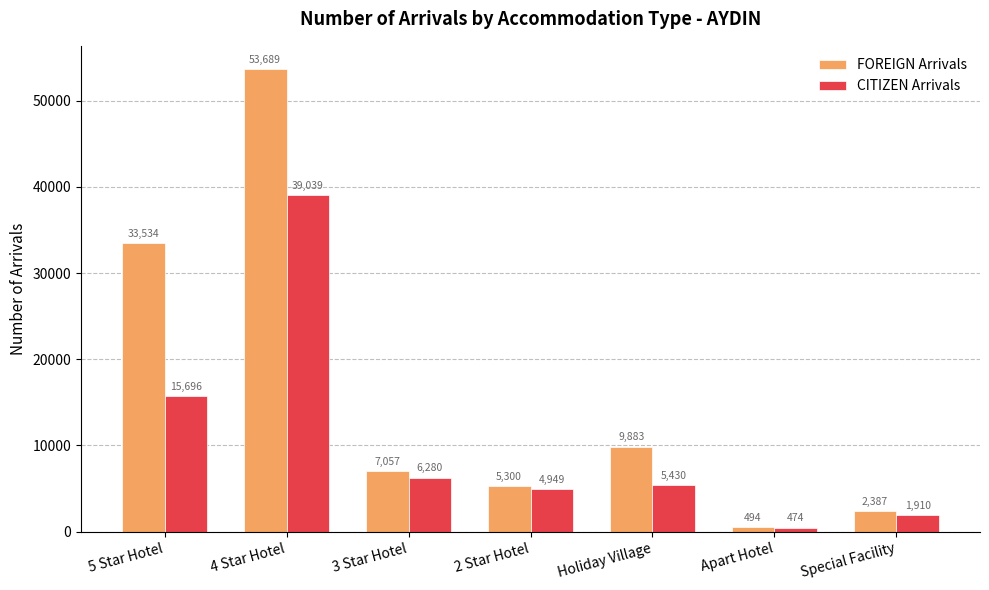

What value does the CITIZEN Arrivals series have at 3 Star Hotel, to the nearest 100?

6300